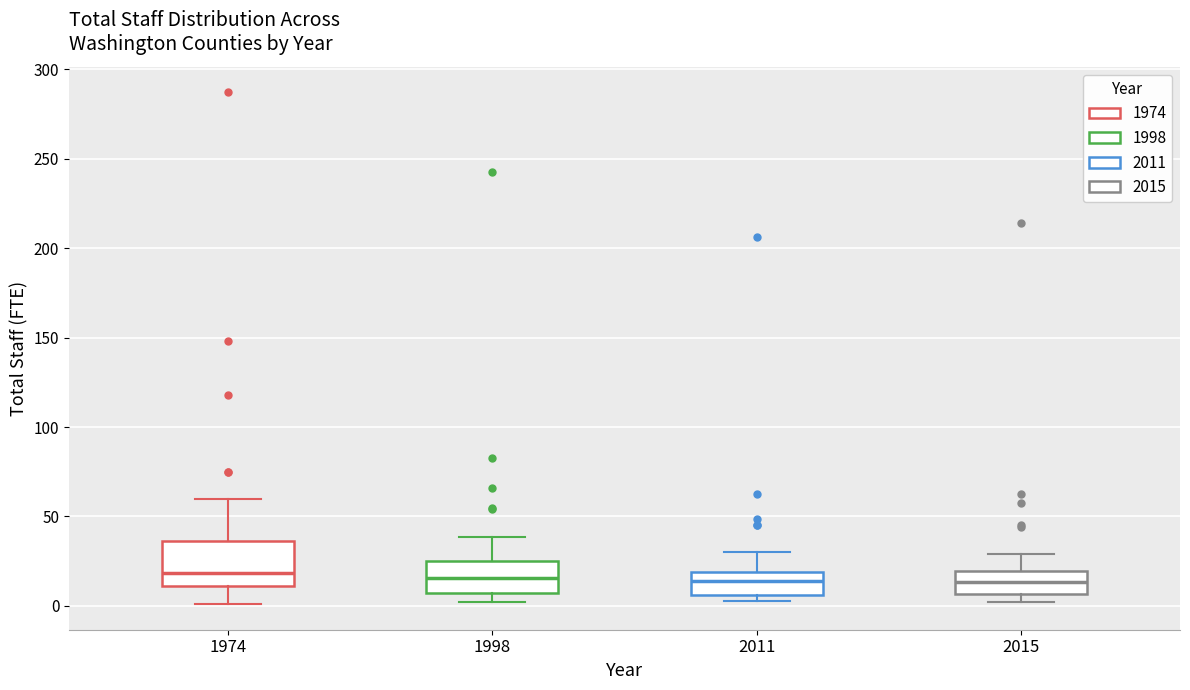

Where does the lower whisker of the box at x = 1974 end on the y-axis? The values are not printed on the chart, so give them approximately, as read against the axis.

0